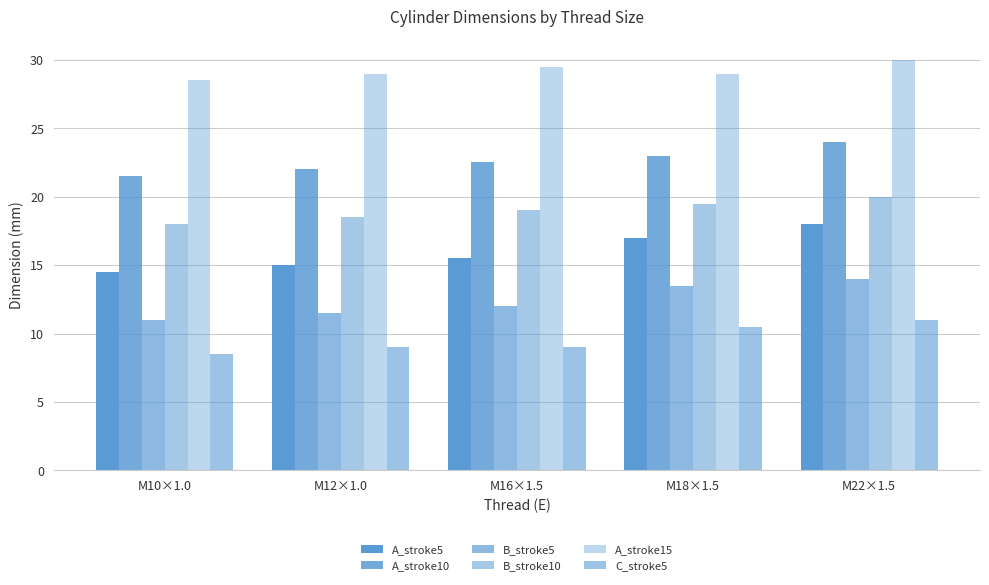

Is the value of B_stroke10 at M12×1.0 greater than the value of A_stroke5 at M22×1.5?

Yes